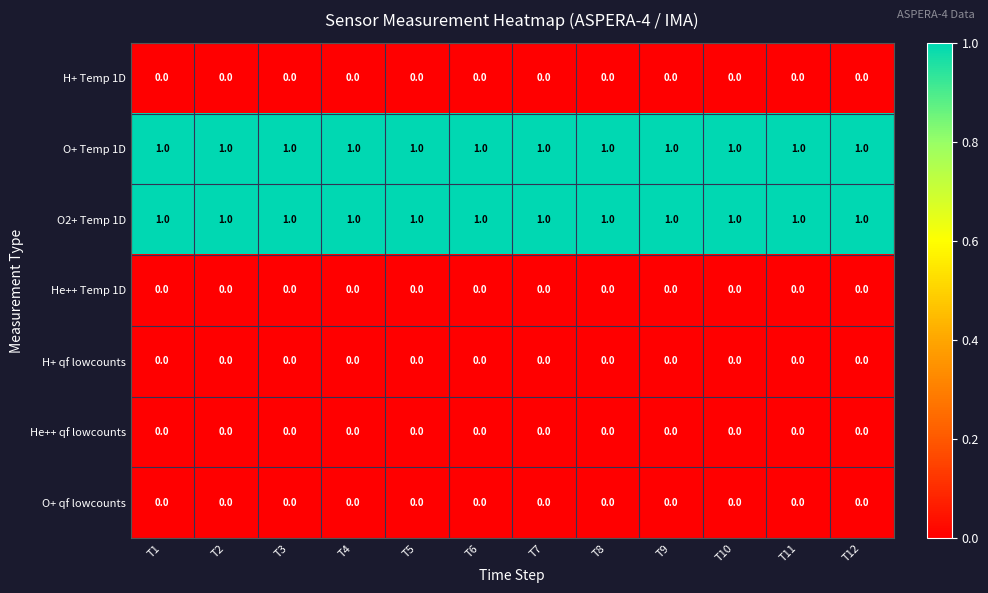

The O+ qf lowcounts series shows 0 at T6. True or false?

True